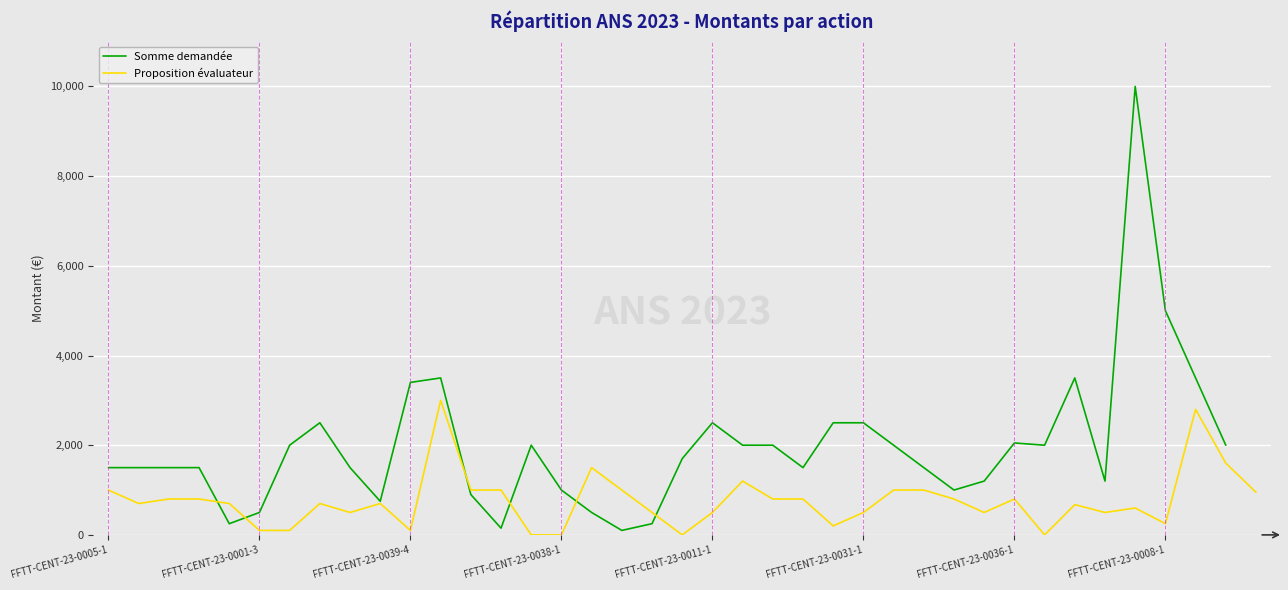

List the series in order of their peak value, highest first.

Somme demandée, Proposition évaluateur